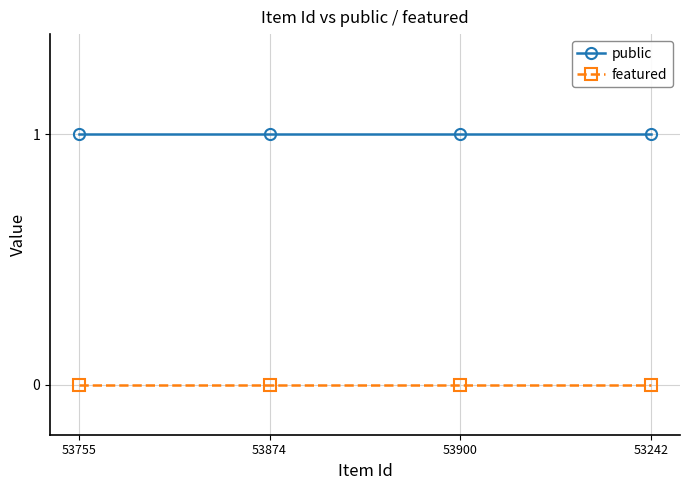

True or false: featured and public cross at least once.

False